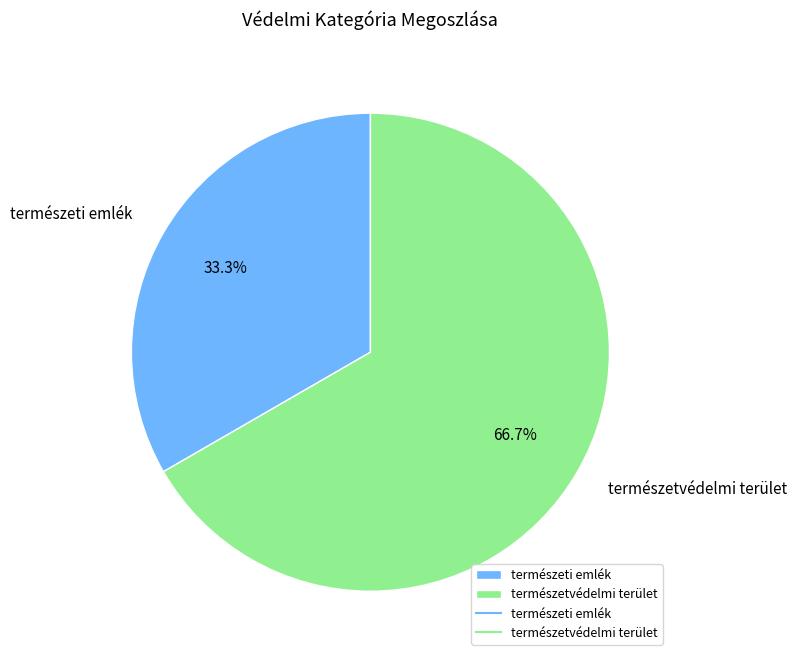

Which has a higher value, természeti emlék or természetvédelmi terület?

természetvédelmi terület